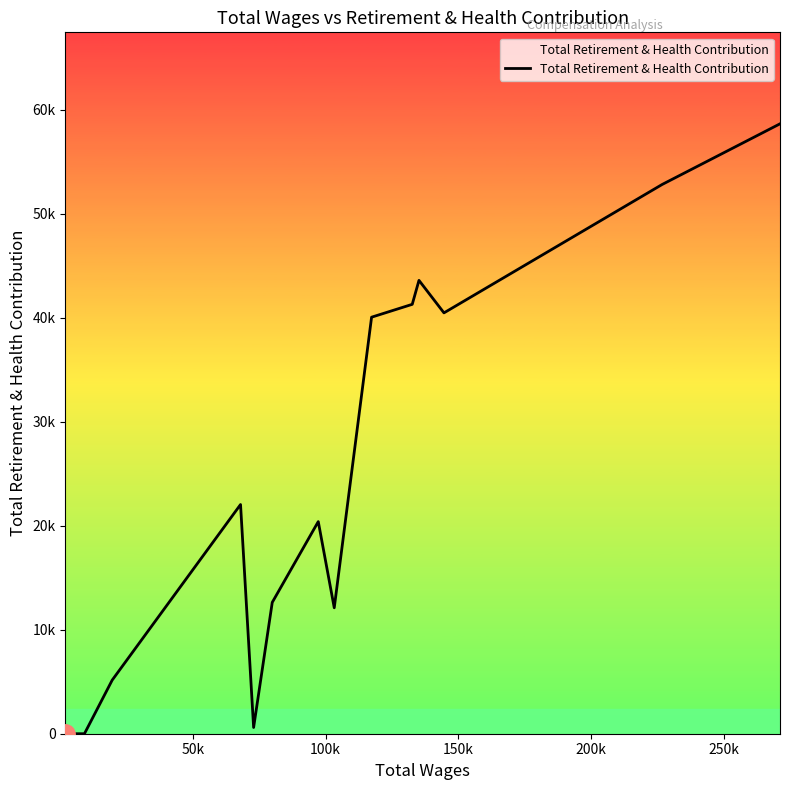

Reading left to right, list all the values displayed in this chart.

0	0	0	0	5155	22040	600	12629	20397	12110	40054	41290	43595	40469	52817	58648